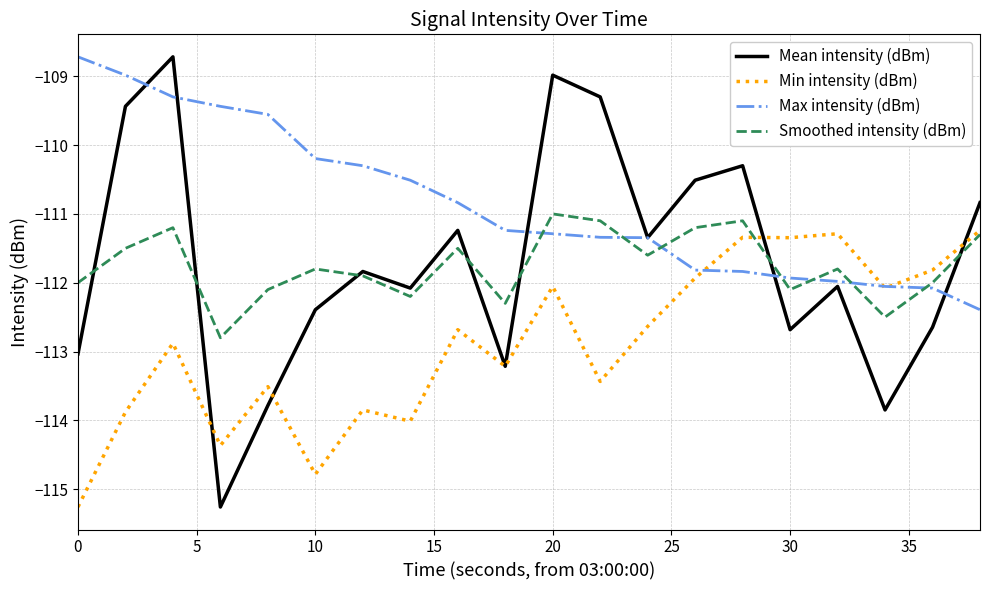

At how many categories does at least one series exceed -112?

19